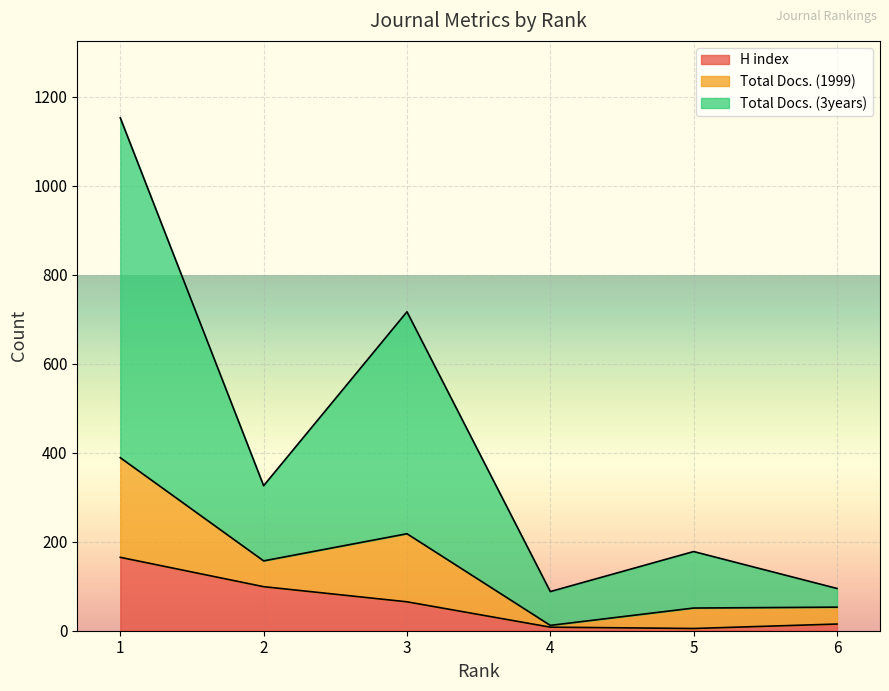

What is the value of the H index point at the 3rd from the left?

65